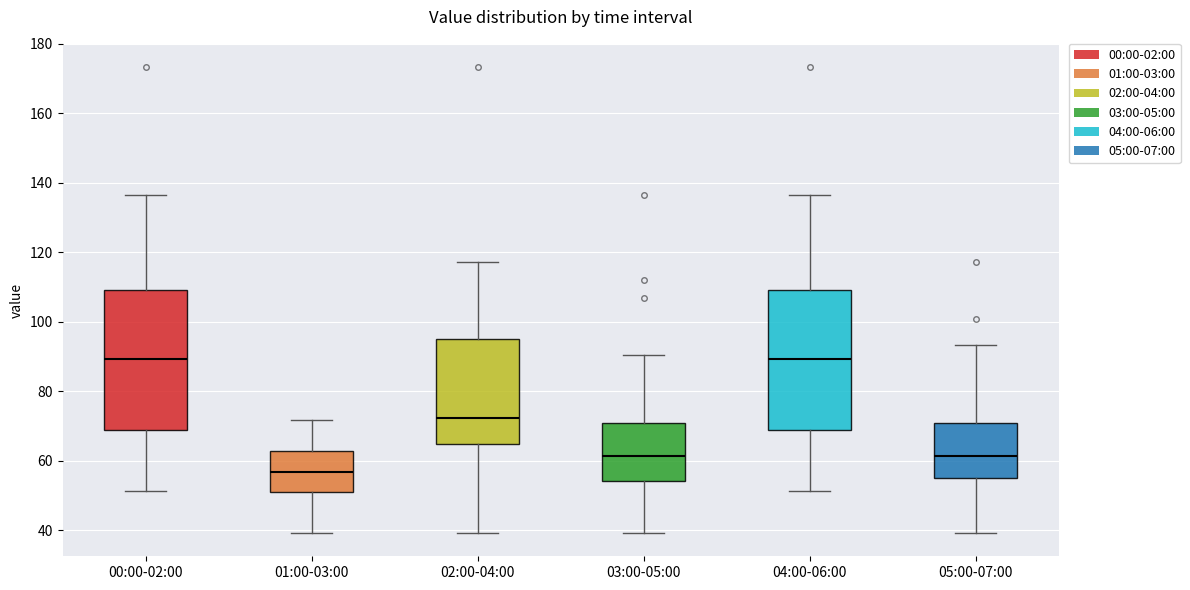

Reading left to right, read every box against the y-axis: the position of its median line, the range the box covers, and the ends of its whiskers. The values are not printed on the chart, so give them approximately, as read against the axis.

00:00-02:00: median 90, box 68 to 110, whiskers 52 to 136
01:00-03:00: median 56, box 52 to 62, whiskers 40 to 72
02:00-04:00: median 72, box 64 to 96, whiskers 40 to 118
03:00-05:00: median 62, box 54 to 70, whiskers 40 to 90
04:00-06:00: median 90, box 68 to 110, whiskers 52 to 136
05:00-07:00: median 62, box 56 to 70, whiskers 40 to 94